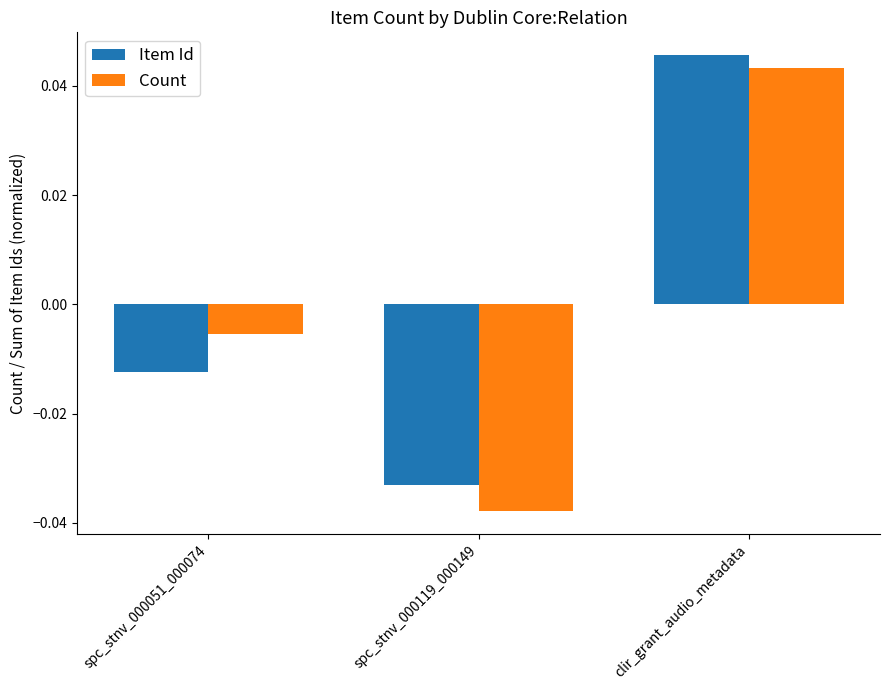

Is the value of Count at clir_grant_audio_metadata greater than the value of Item Id at spc_stnv_000119_000149?

Yes